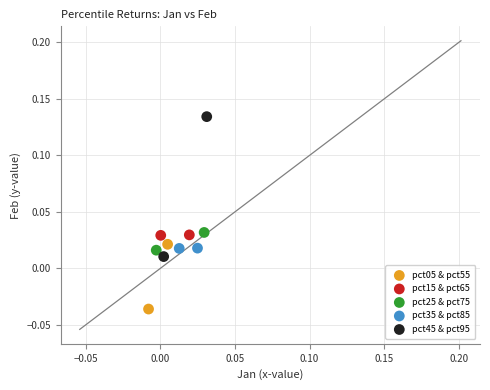

Which series has the largest Y range (max minus min)?

pct45 & pct95